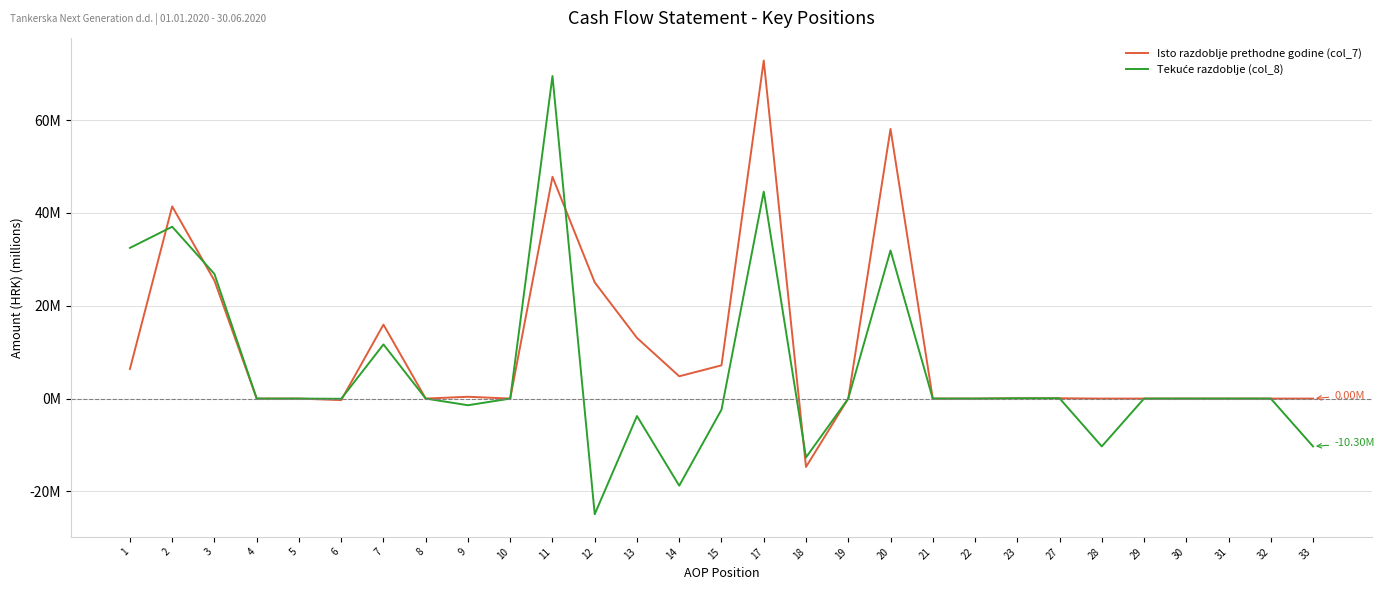

Does the chart have visible grid lines?

Yes